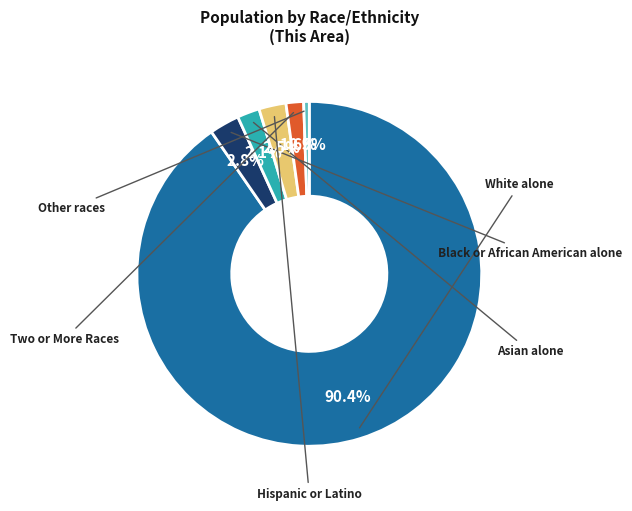

Rank the categories by value from highest to lowest.

White alone, Black or African American alone, Hispanic or Latino, Asian alone, Two or More Races, Other races